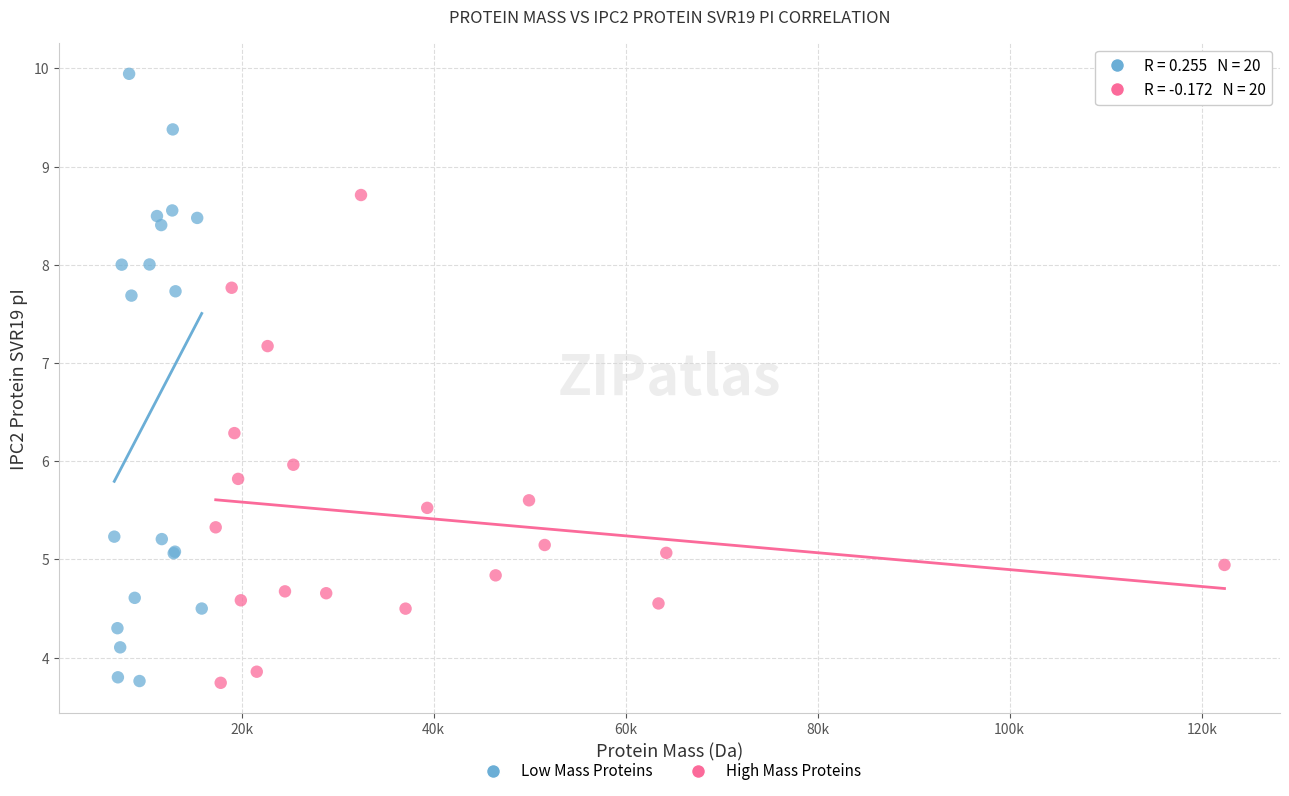

What are all the series names shown in the legend?

Low Mass Proteins, High Mass Proteins